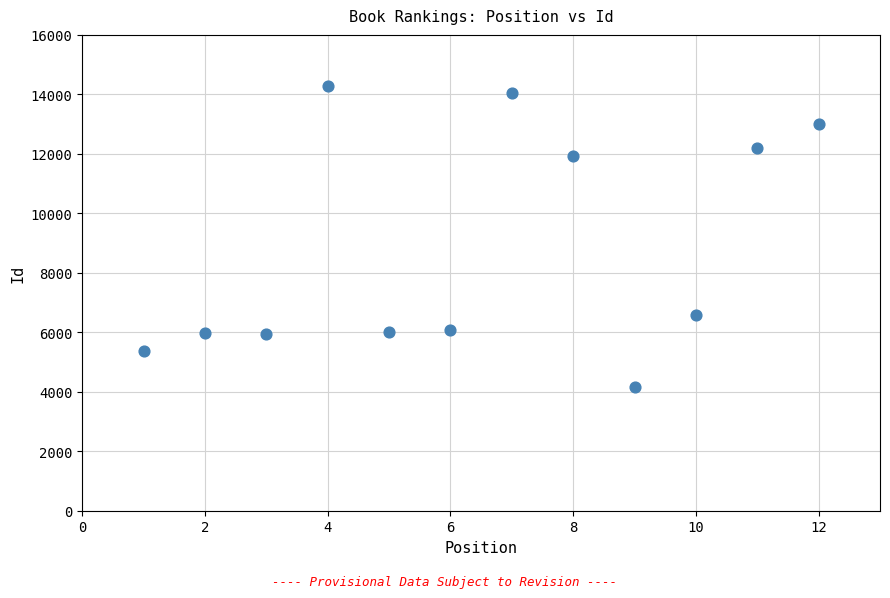

What is the range of Y values (max minus min)?

10138